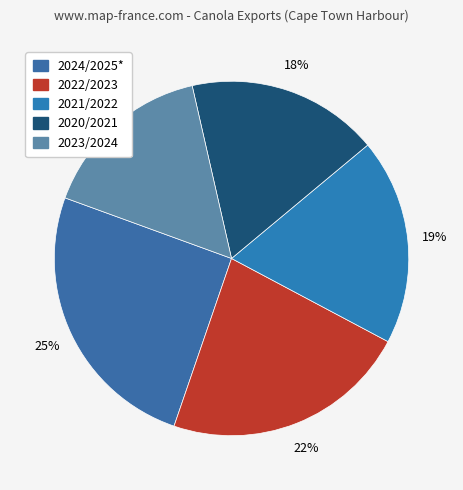

Which slice is the largest?

2024/2025*